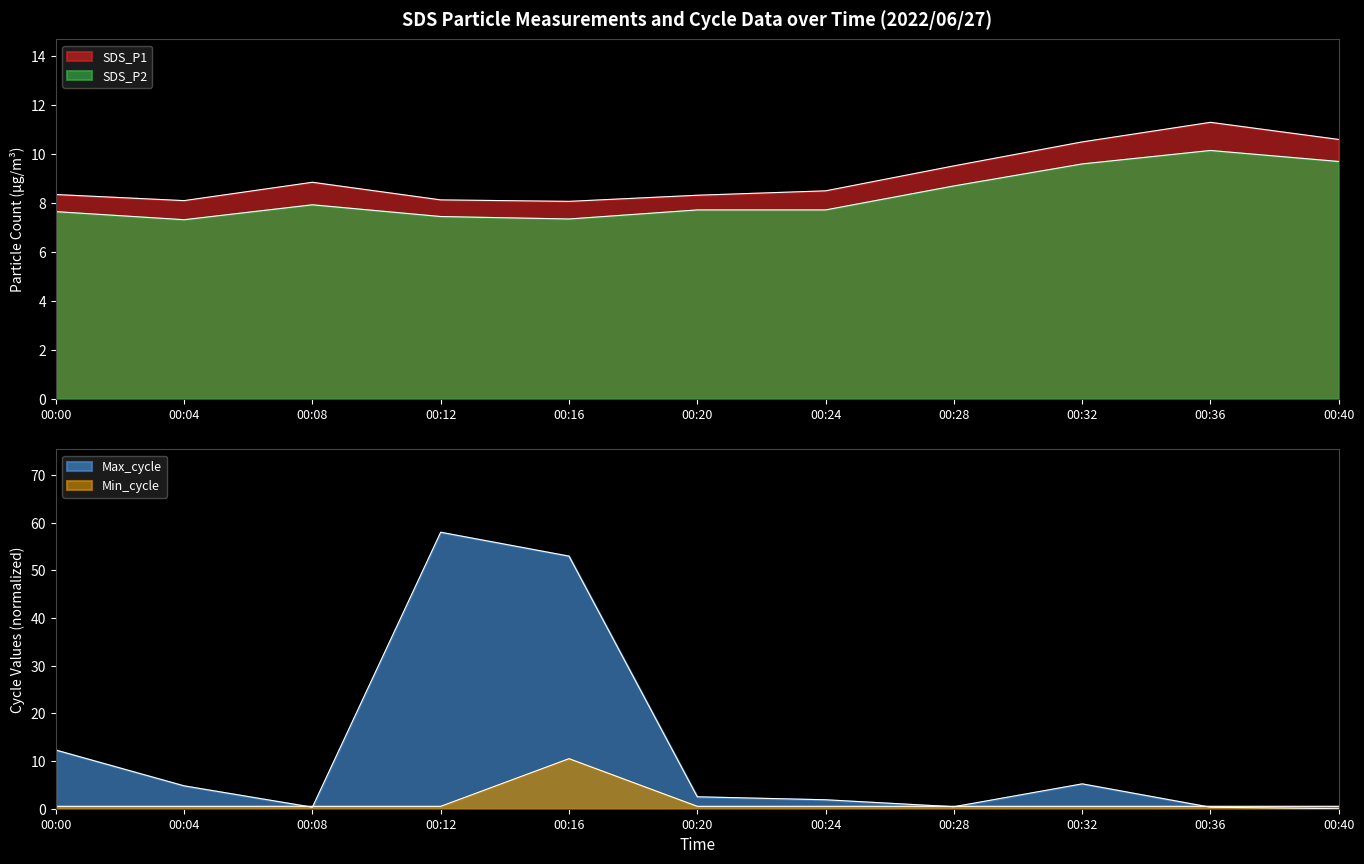

After their last crossing, which series has the higher values: Min_cycle or Max_cycle?

Min_cycle